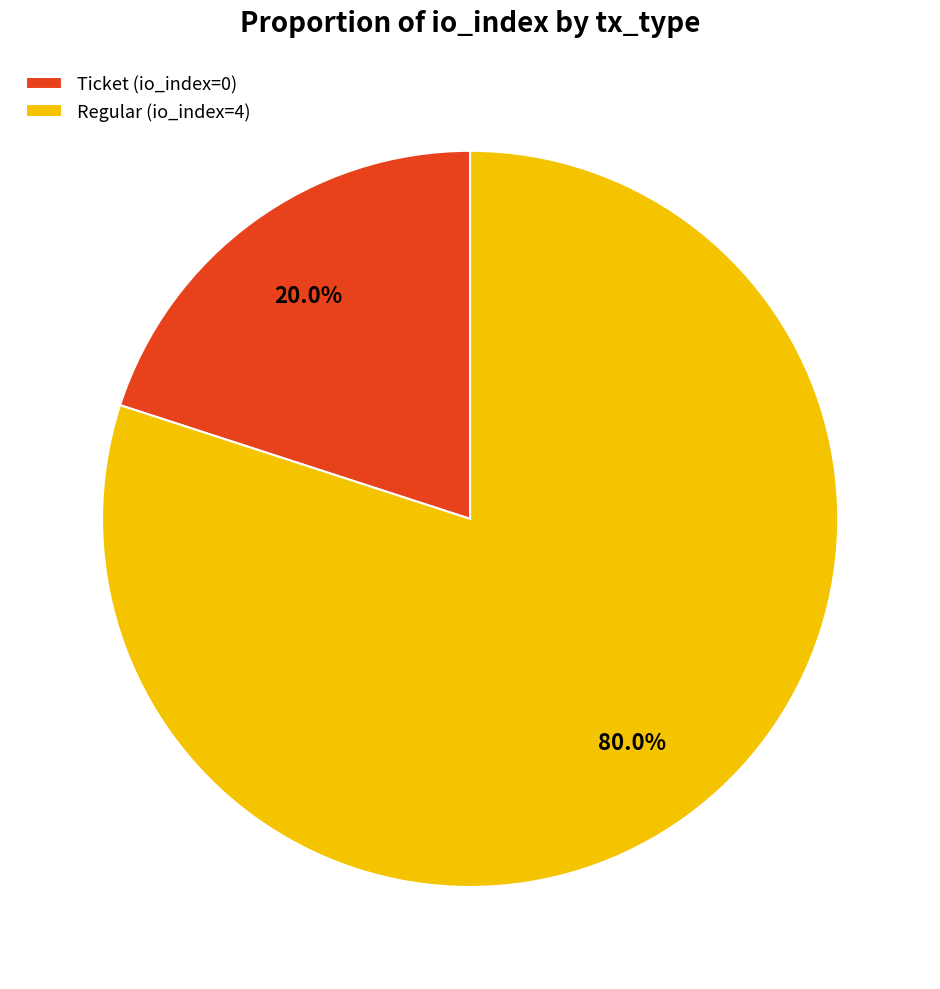

Rank the categories by value from highest to lowest.

Regular (io_index=4), Ticket (io_index=0)